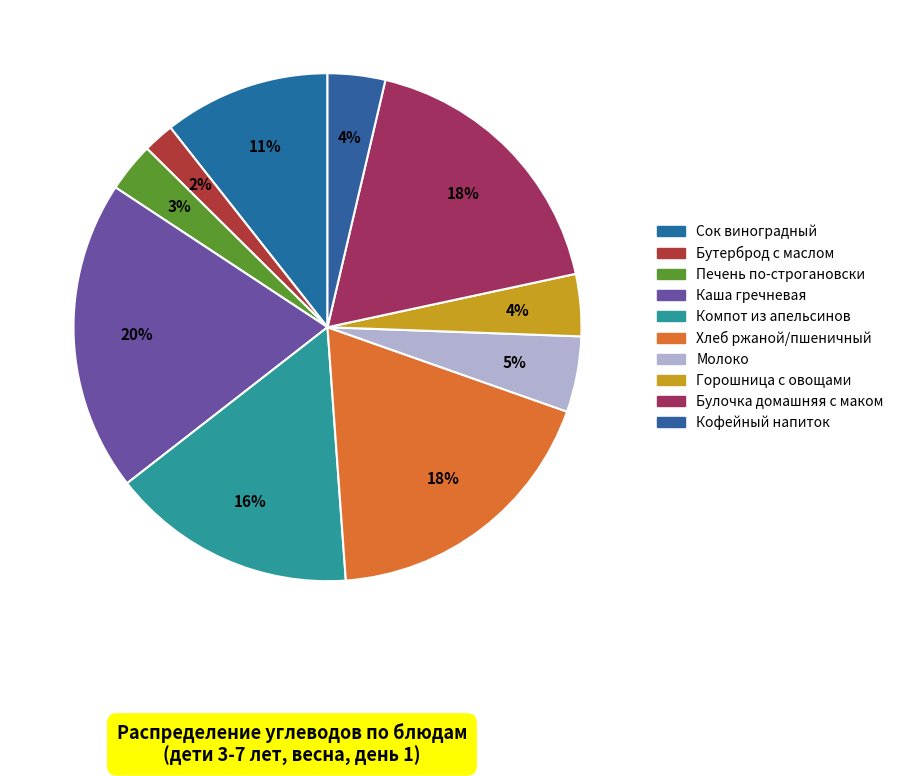

How many segments does this pie chart have?

10